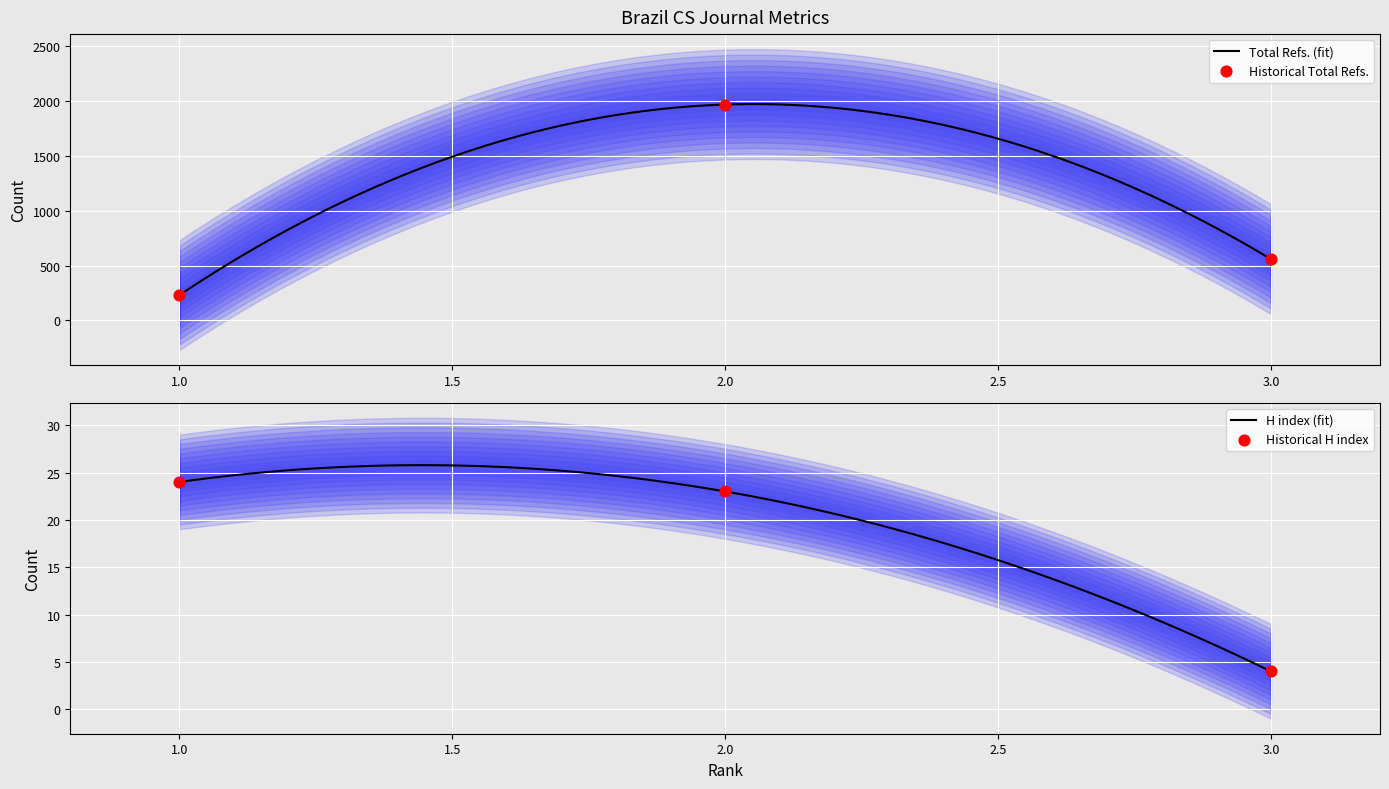

At how many categories does at least one series exceed 1321?

1